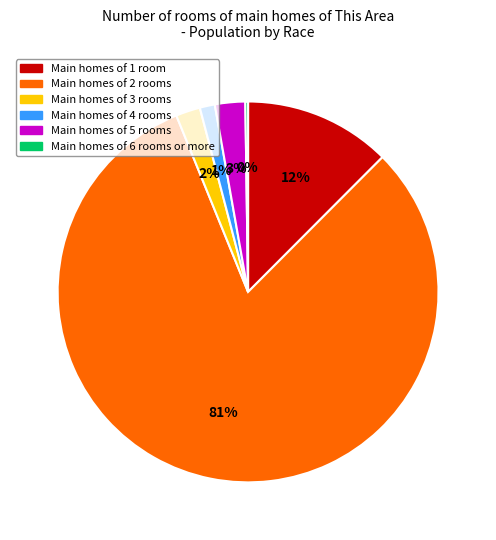

To the nearest percent, what is the average slice percentage?

17%